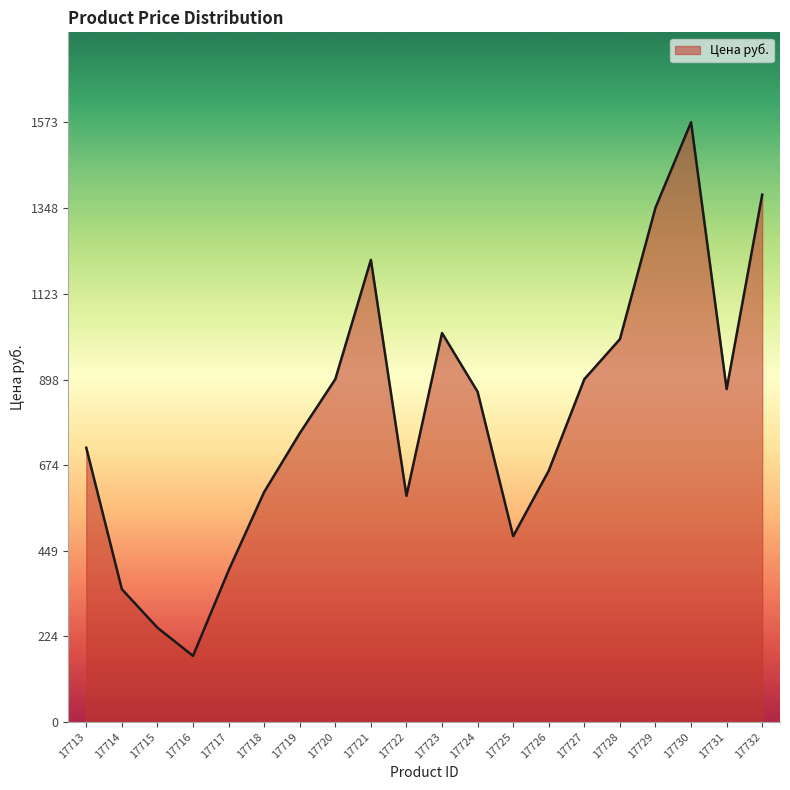

Between 17721 and 17726, which is larger?

17721